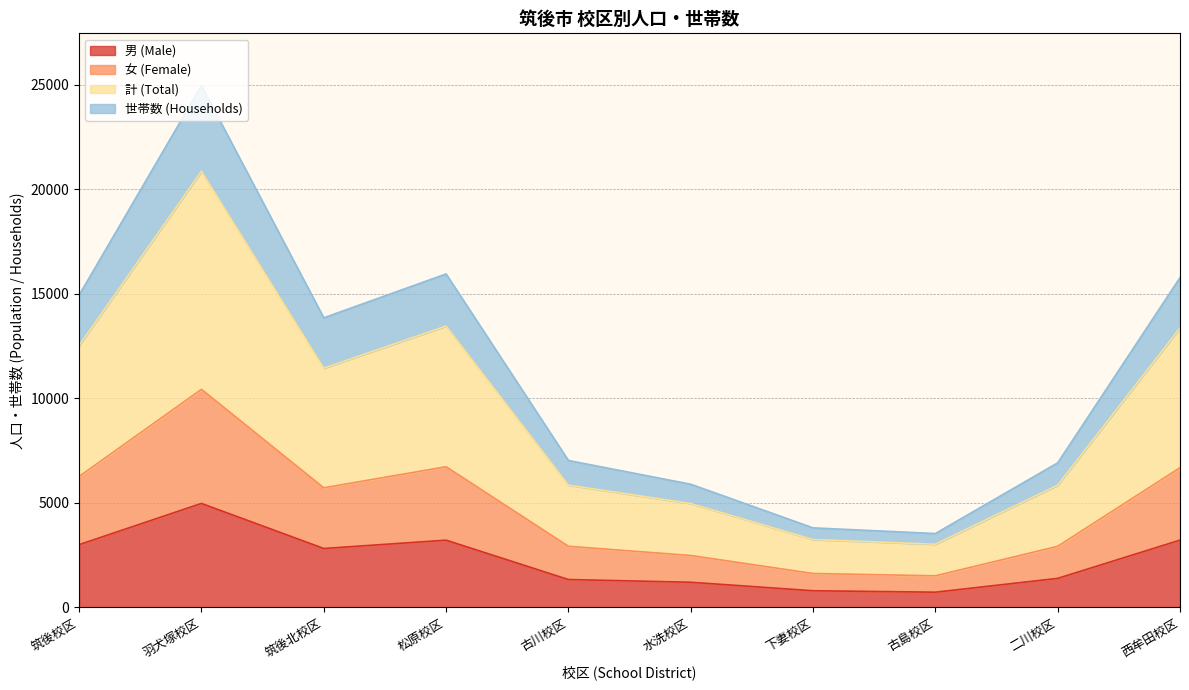

What is the total value across all series at 筑後北校区?

13857